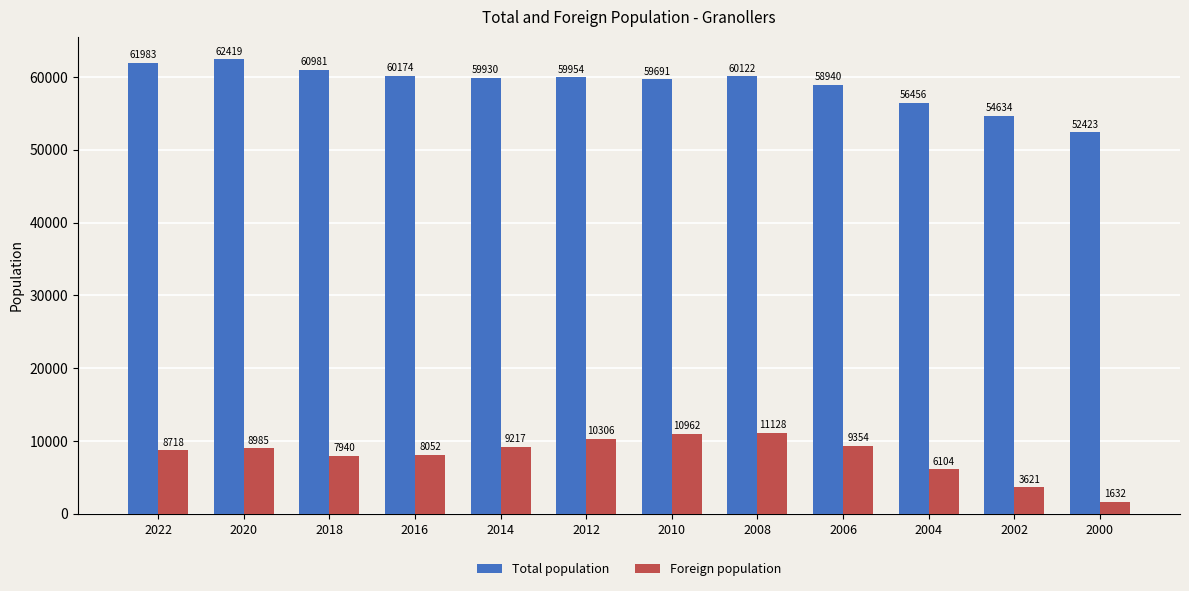

Reading left to right, list all the values displayed in this chart.

Total population: 2022=61983	2020=62419	2018=60981	2016=60174	2014=59930	2012=59954	2010=59691	2008=60122	2006=58940	2004=56456	2002=54634	2000=52423
Foreign population: 2022=8718	2020=8985	2018=7940	2016=8052	2014=9217	2012=10306	2010=10962	2008=11128	2006=9354	2004=6104	2002=3621	2000=1632